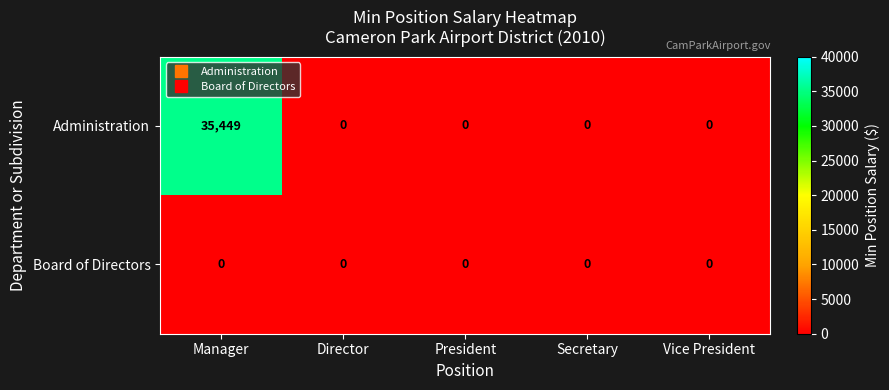

Between Manager and Vice President, which series saw the biggest shift?

Administration